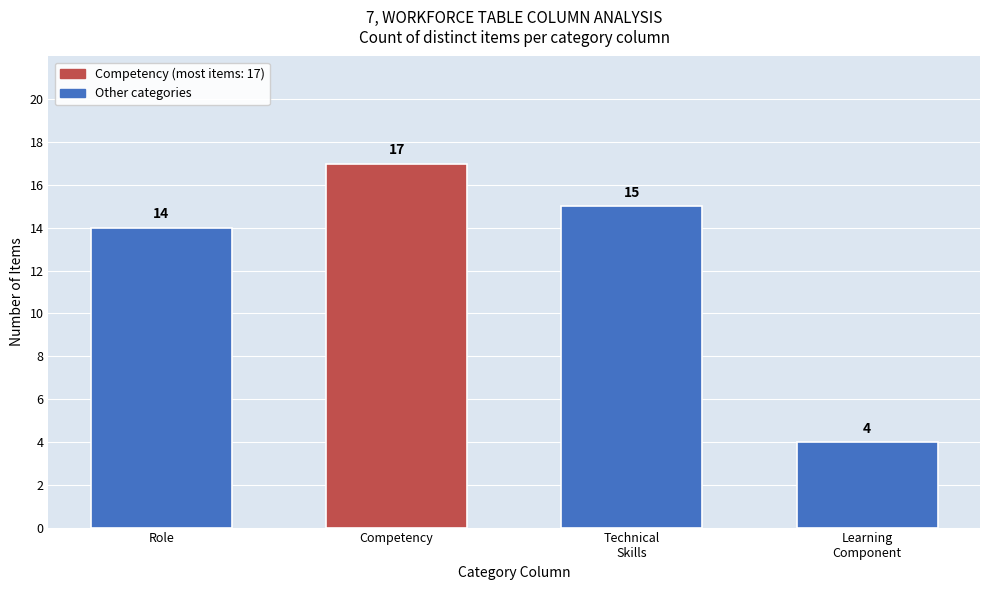

Reading left to right, list all the values displayed in this chart.

14	17	15	4